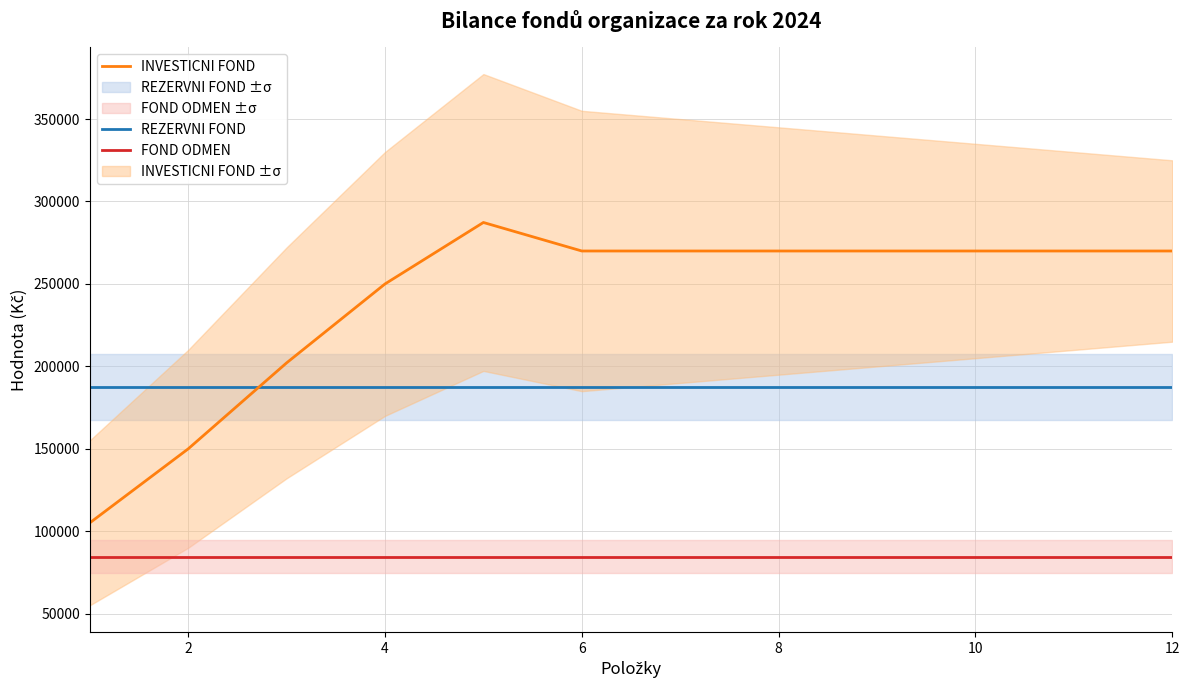

What is the minimum value for REZERVNI FOND?

187250